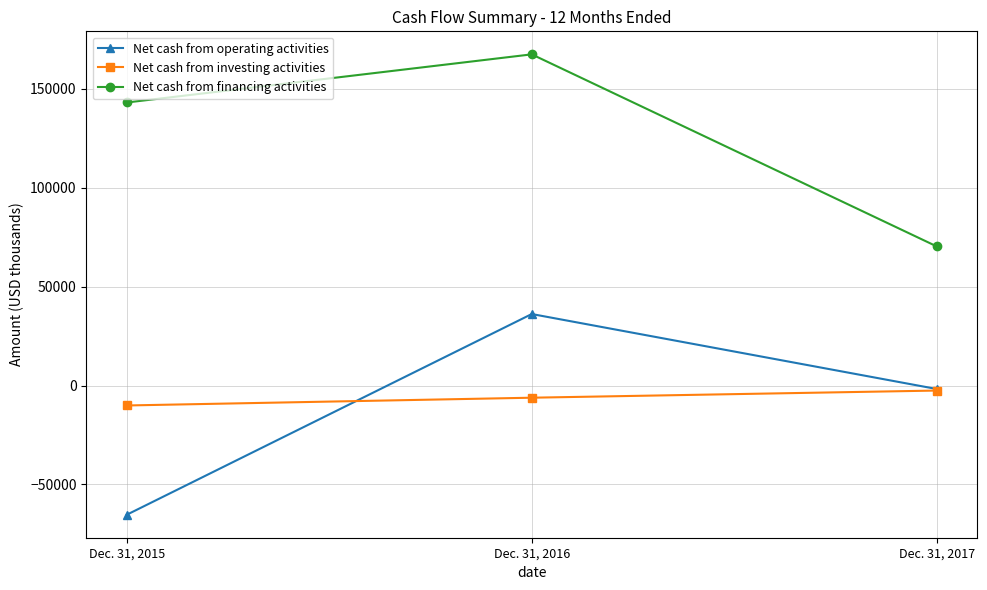

Which category has the highest value across all series?

Dec. 31, 2016